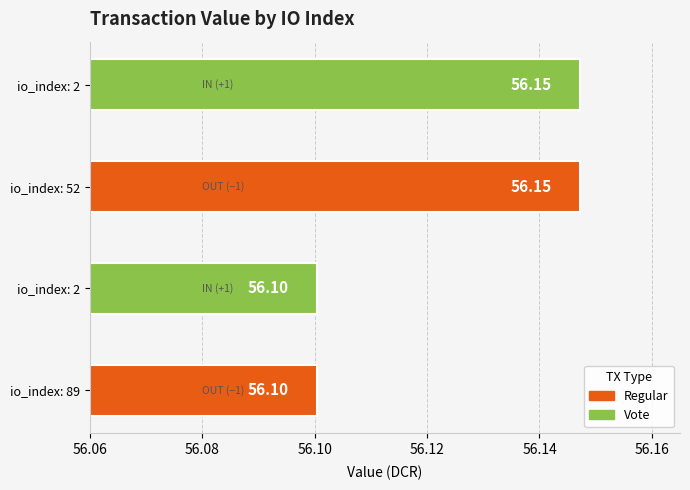

The value at io_index: 89 is 56.1. True or false?

True